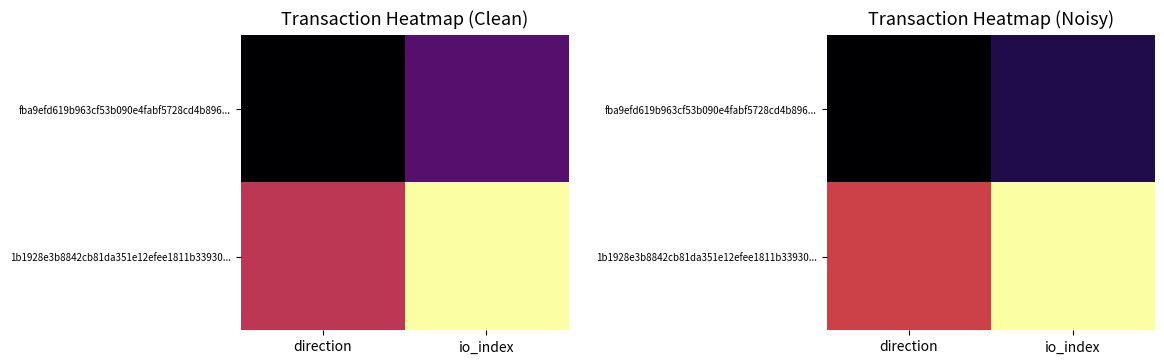

Between io_index and direction, which is larger?

io_index